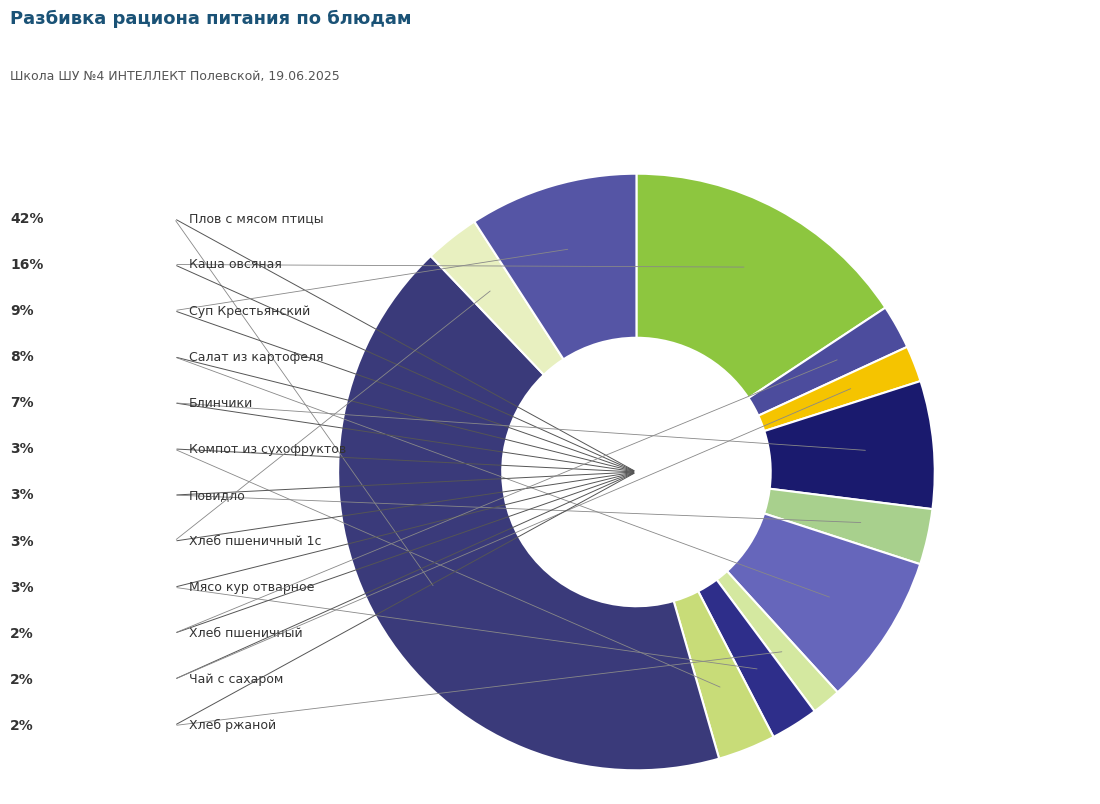

Which category has the smallest portion of the pie?

Хлеб ржаной